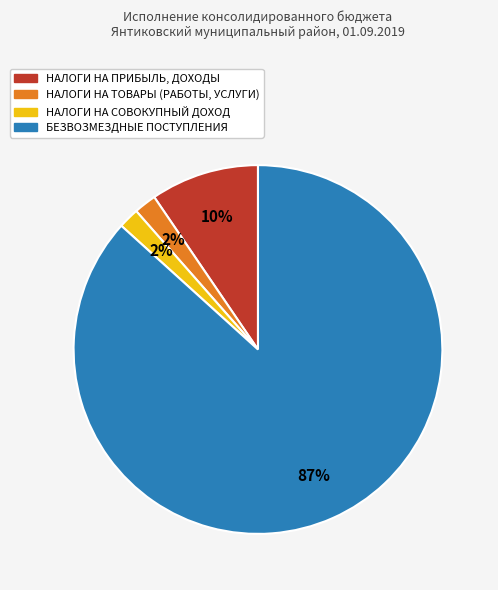

Is the sum of НАЛОГИ НА ТОВАРЫ (РАБОТЫ, УСЛУГИ) and НАЛОГИ НА СОВОКУПНЫЙ ДОХОД greater than half?

No